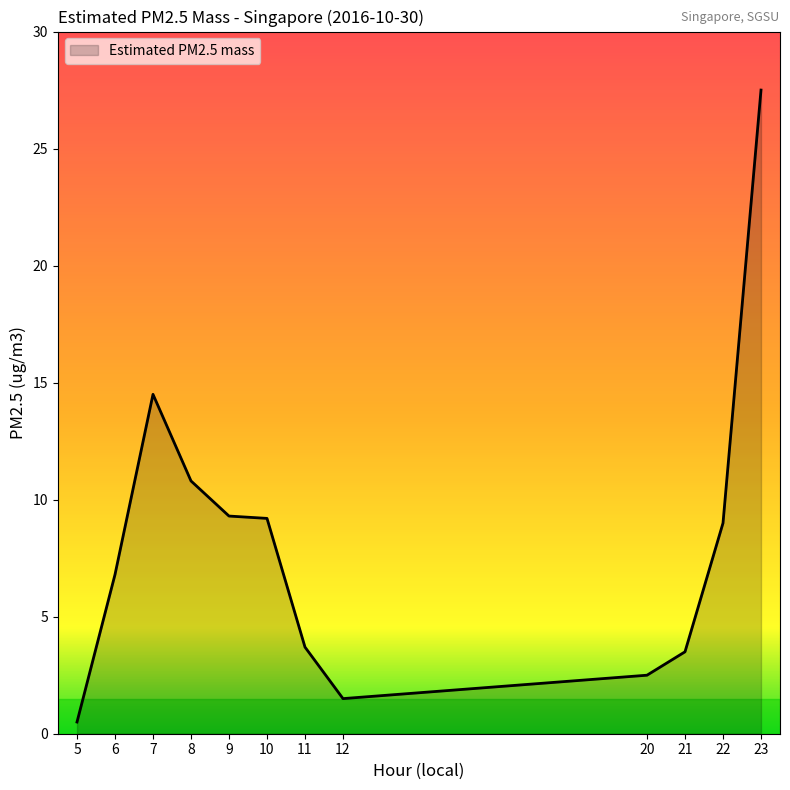

What value does the data have at 7?

14.5